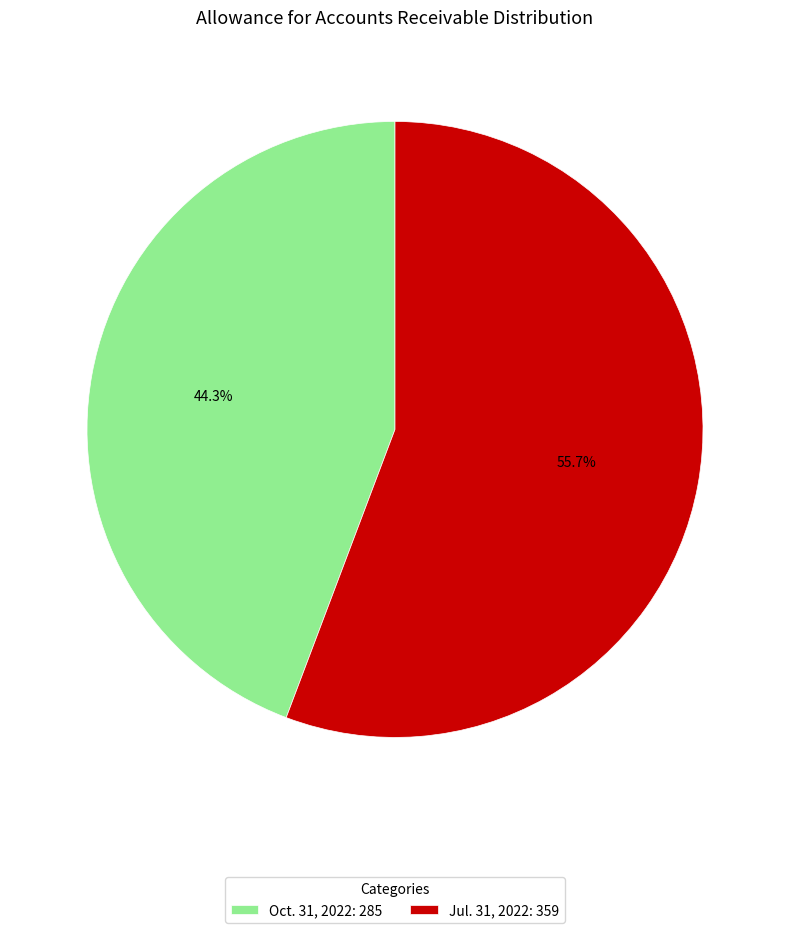

Which has a higher value, Jul. 31, 2022: 359 or Oct. 31, 2022: 285?

Jul. 31, 2022: 359